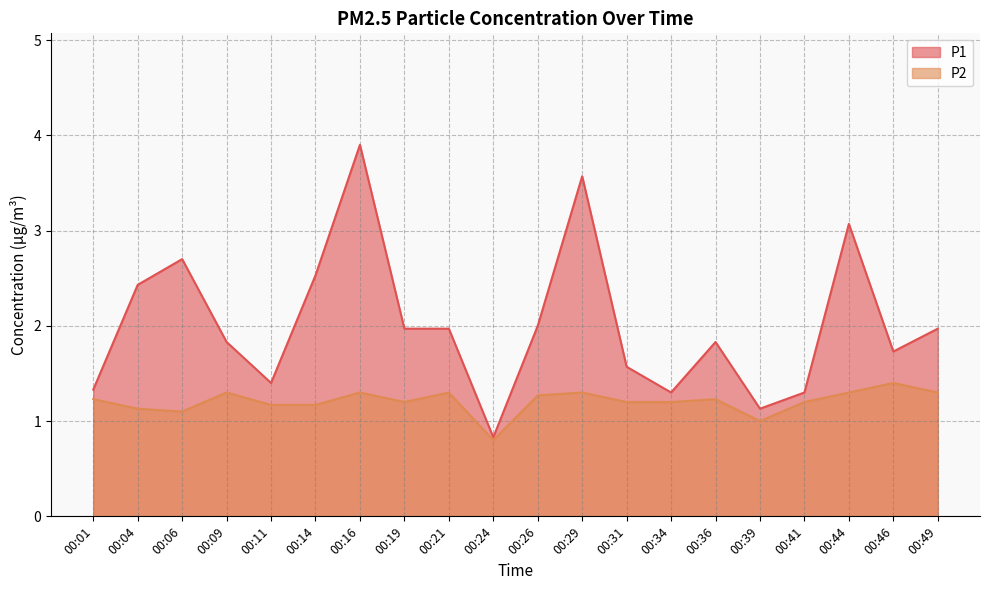

How many data points in P2 are above 1?

18